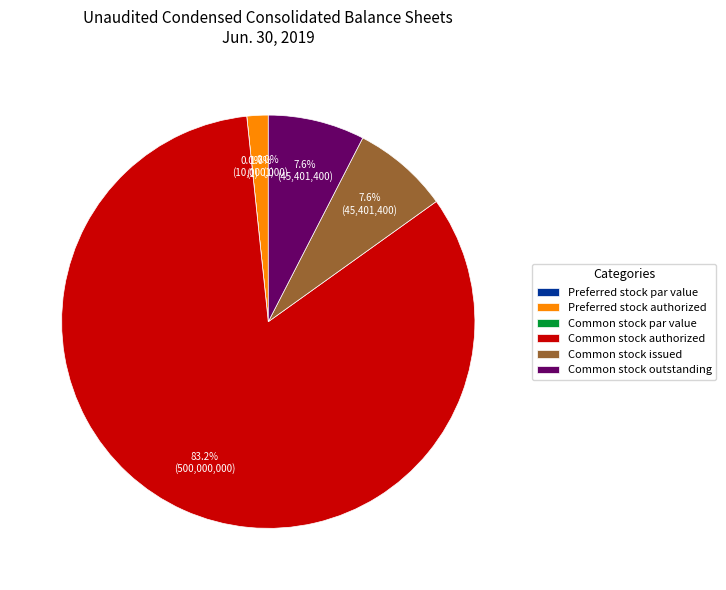

To the nearest percent, what portion does Common stock issued represent?

8%